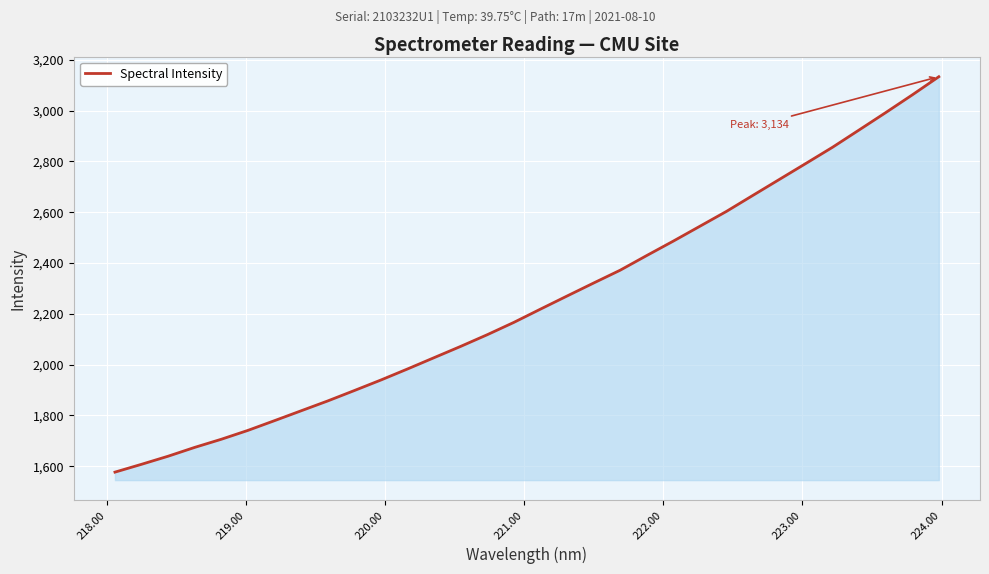

What is the maximum value shown in the chart?

3133.6